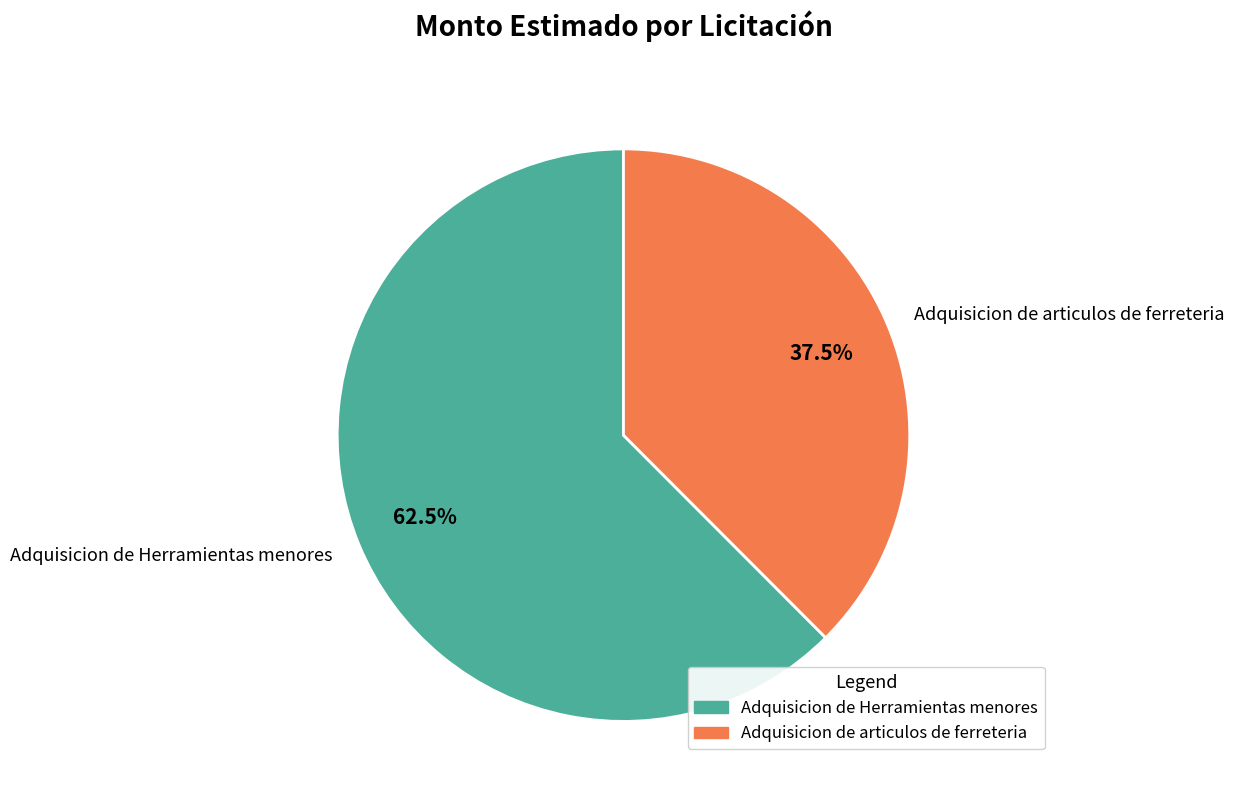

How much of the chart is everything except Adquisicion de Herramientas menores?

37.5%